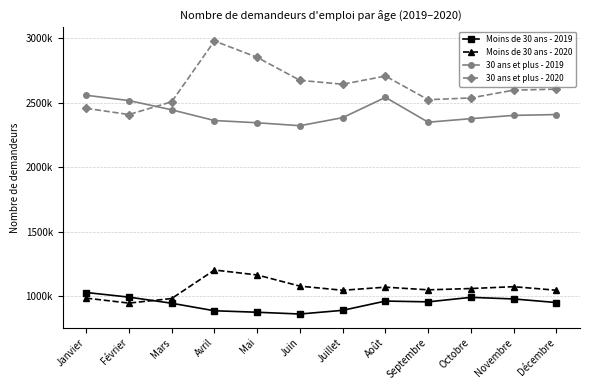

Rank the series by their maximum value, from highest to lowest.

30 ans et plus - 2020, 30 ans et plus - 2019, Moins de 30 ans - 2020, Moins de 30 ans - 2019